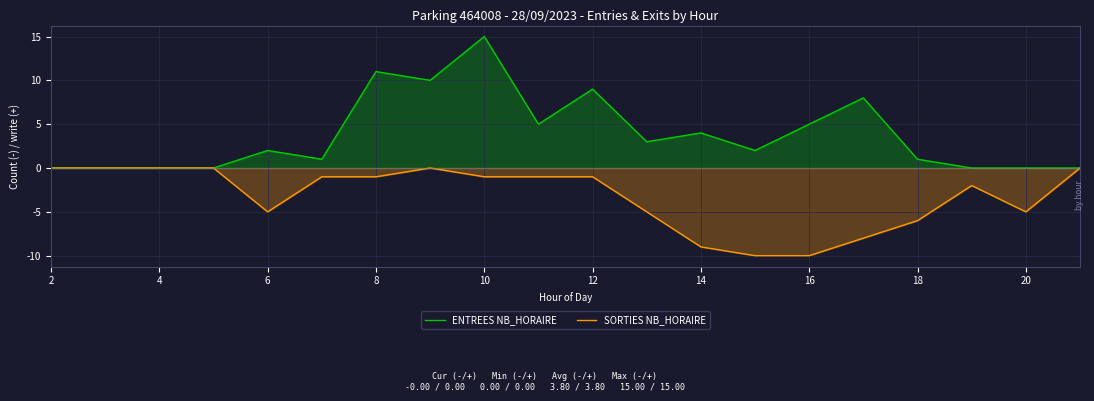

What is the lowest value of the SORTIES NB_HORAIRE series?

-10